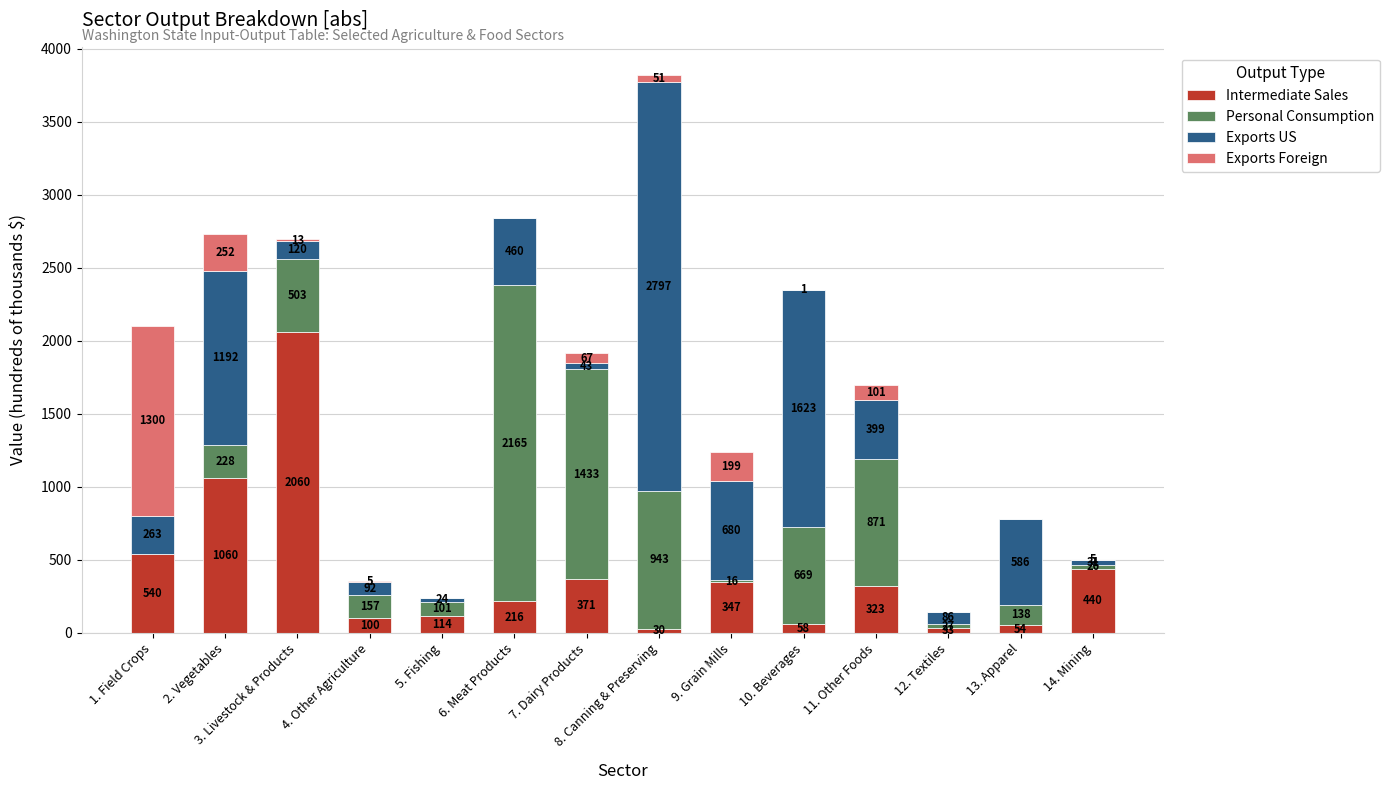

What is the sum of the Intermediate Sales values at 10. Beverages and 2. Vegetables?

1118